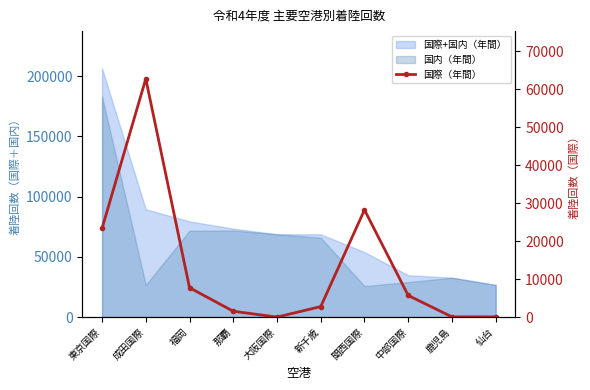

Which has a higher value, 那覇 or 仙台?

那覇